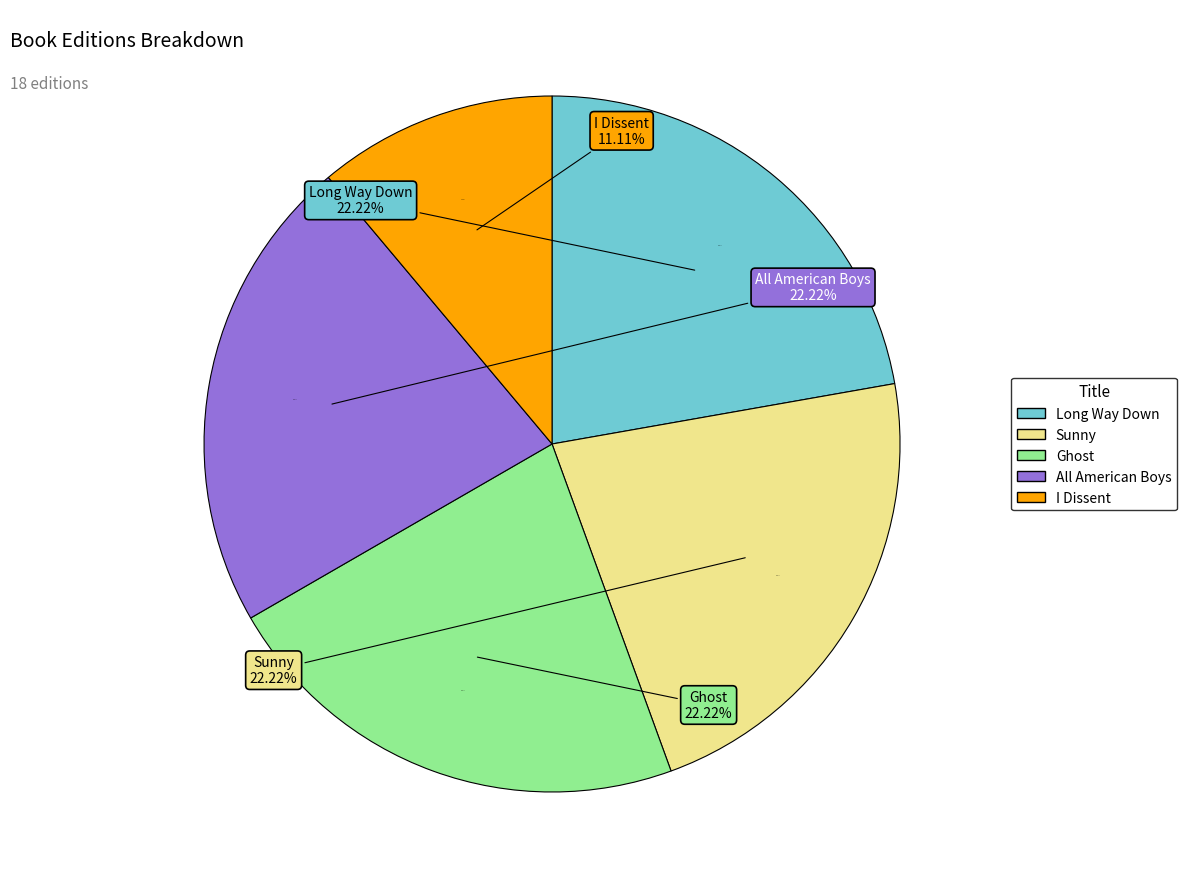

To the nearest percent, what portion does Ghost represent?

22%